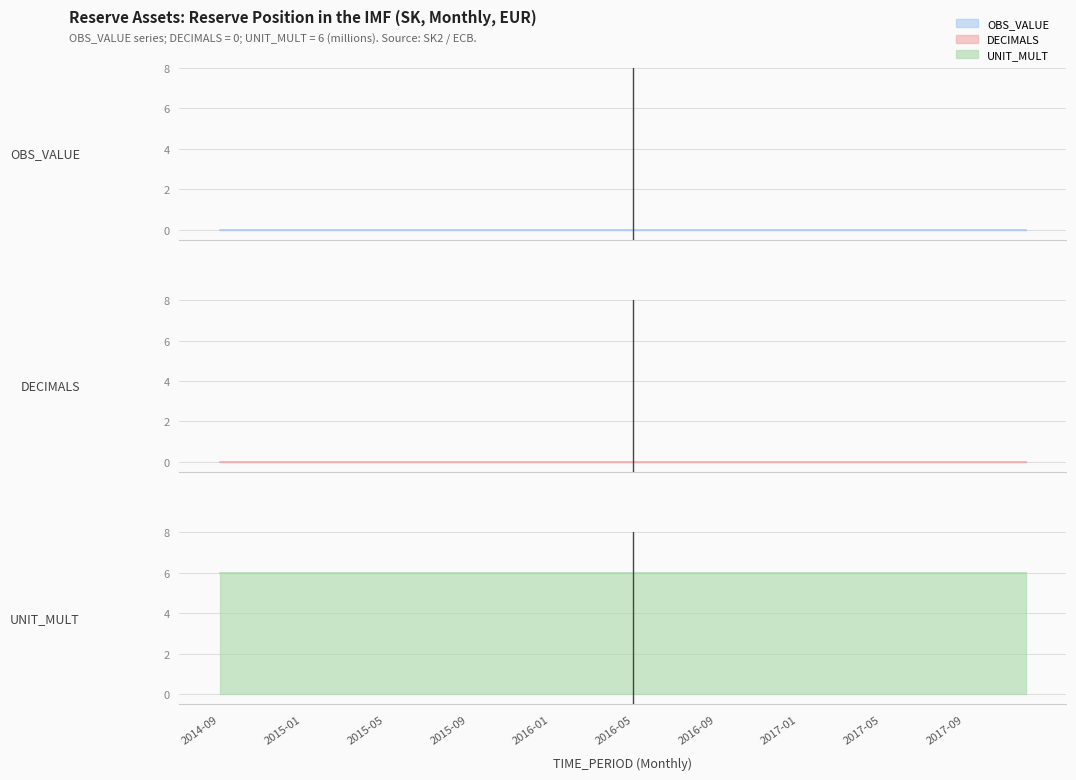

True or false: OBS_VALUE and UNIT_MULT intersect in this chart.

False